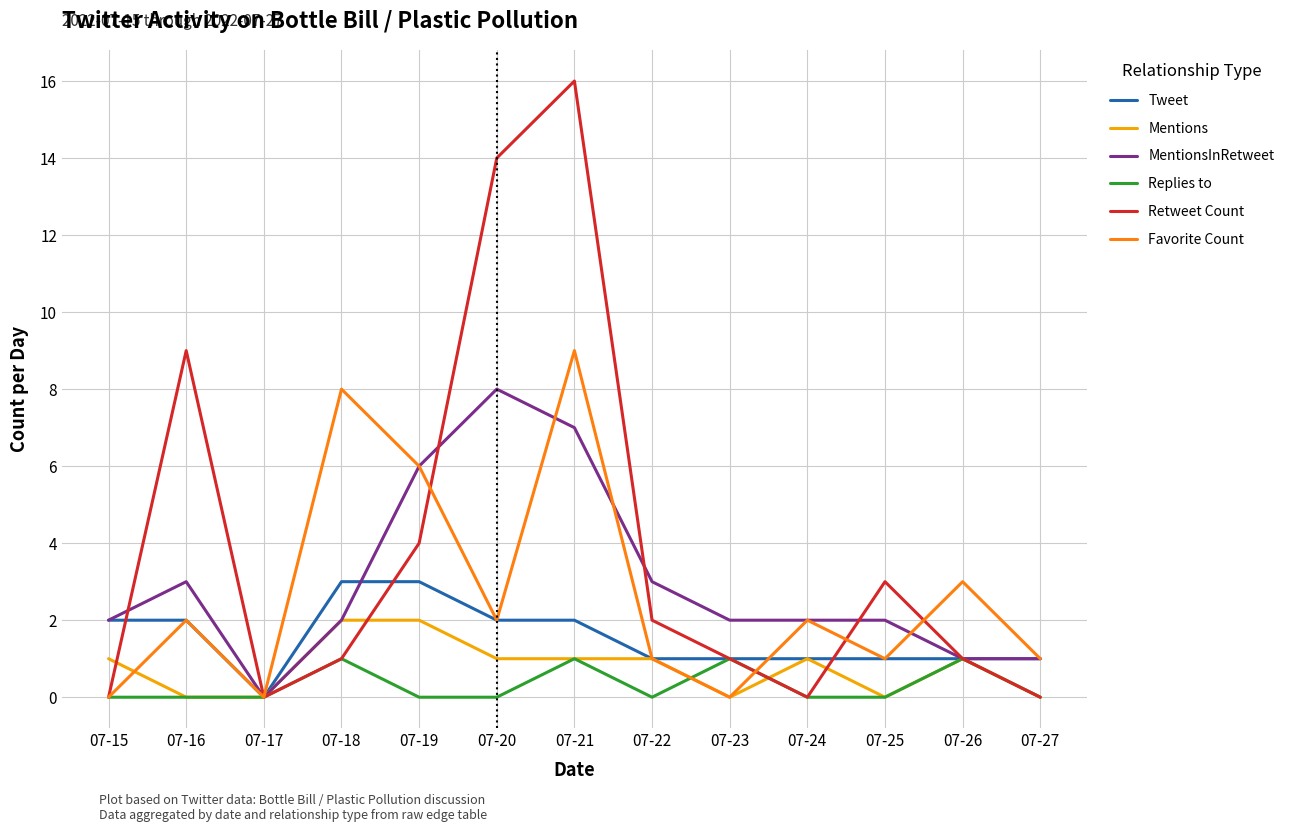

Is this an area chart (filled region under the line)?

No